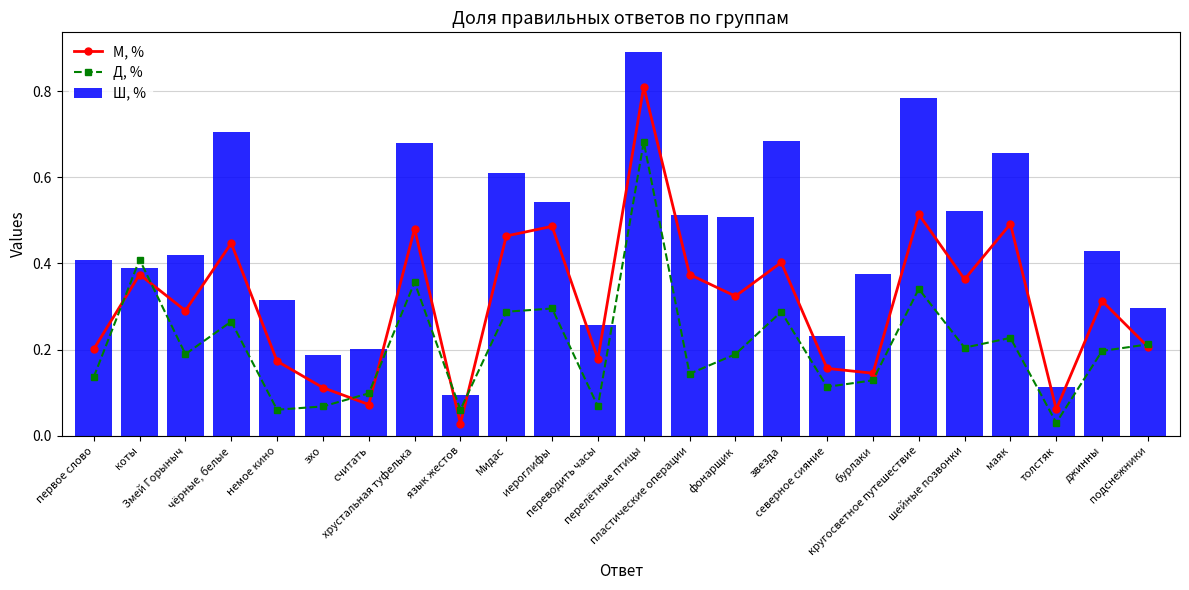

What is the value of the Ш, % bar at the 24th from the left?

0.3